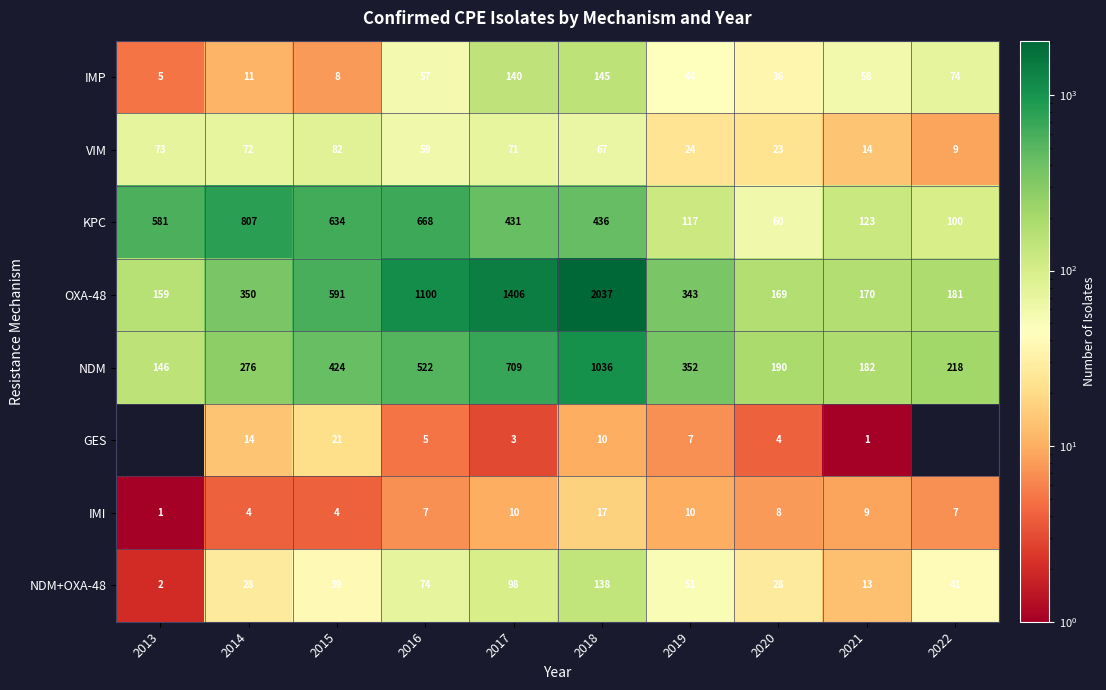

What is the sum of the IMP values at 2020 and 2018?

181